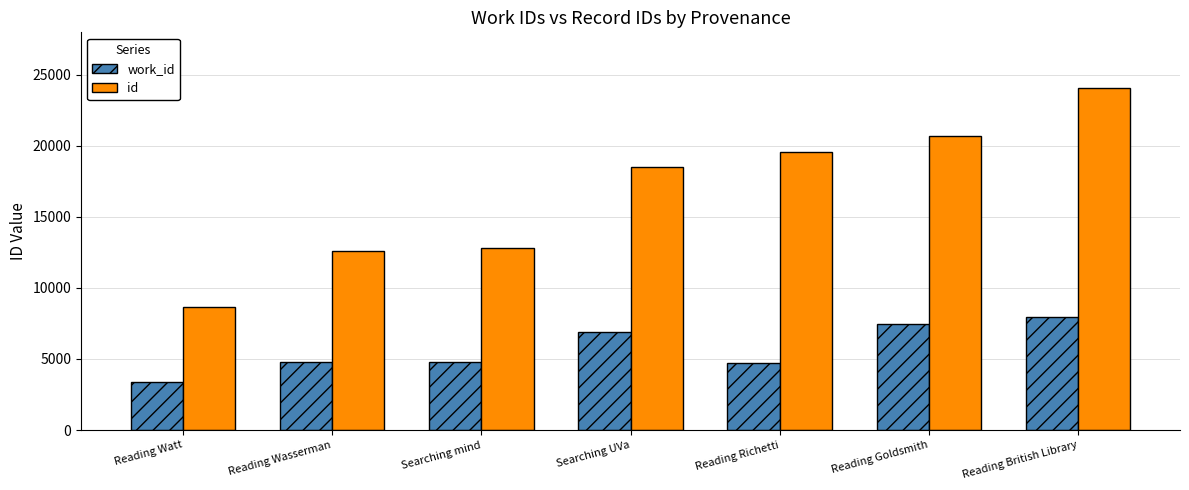

How many bars are there in total?

14